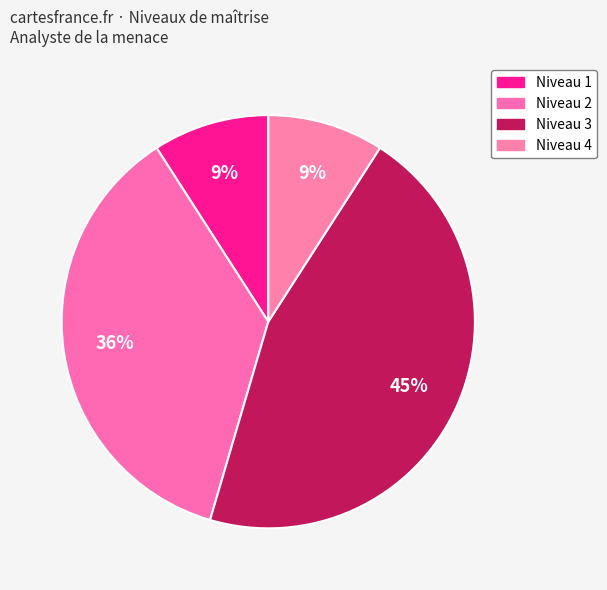

Count the number of slices in the pie.

4